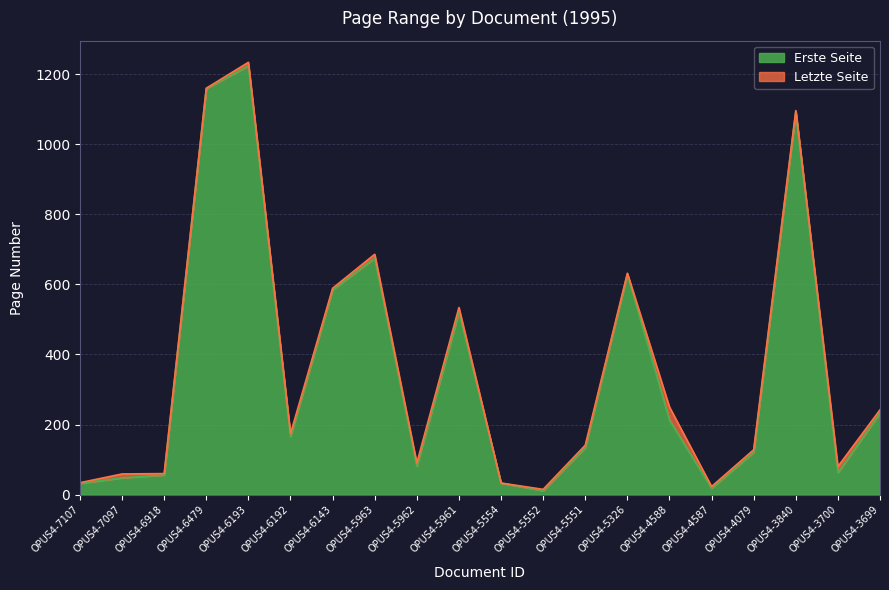

Count the number of data series in this chart.

2